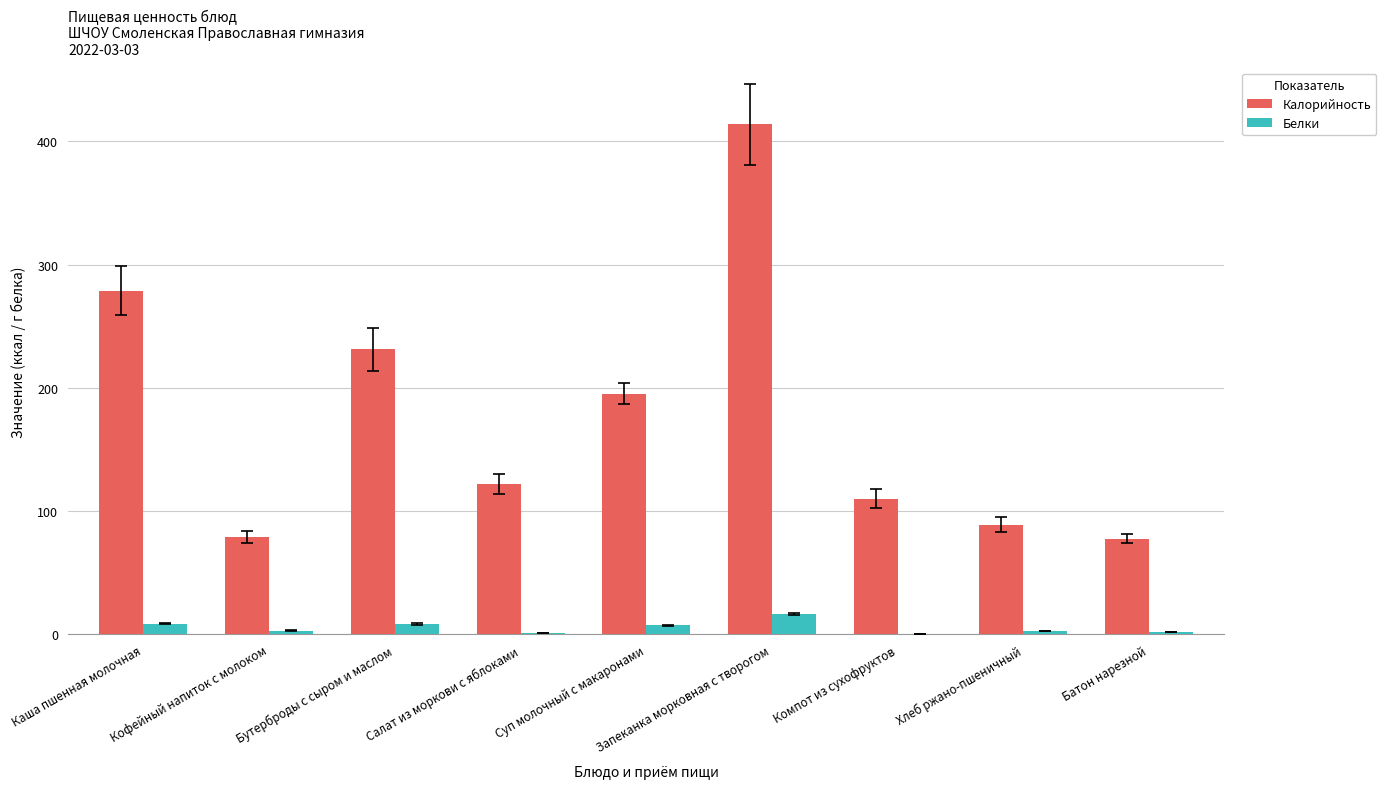

Which category has the highest value across all series?

Запеканка морковная с творогом